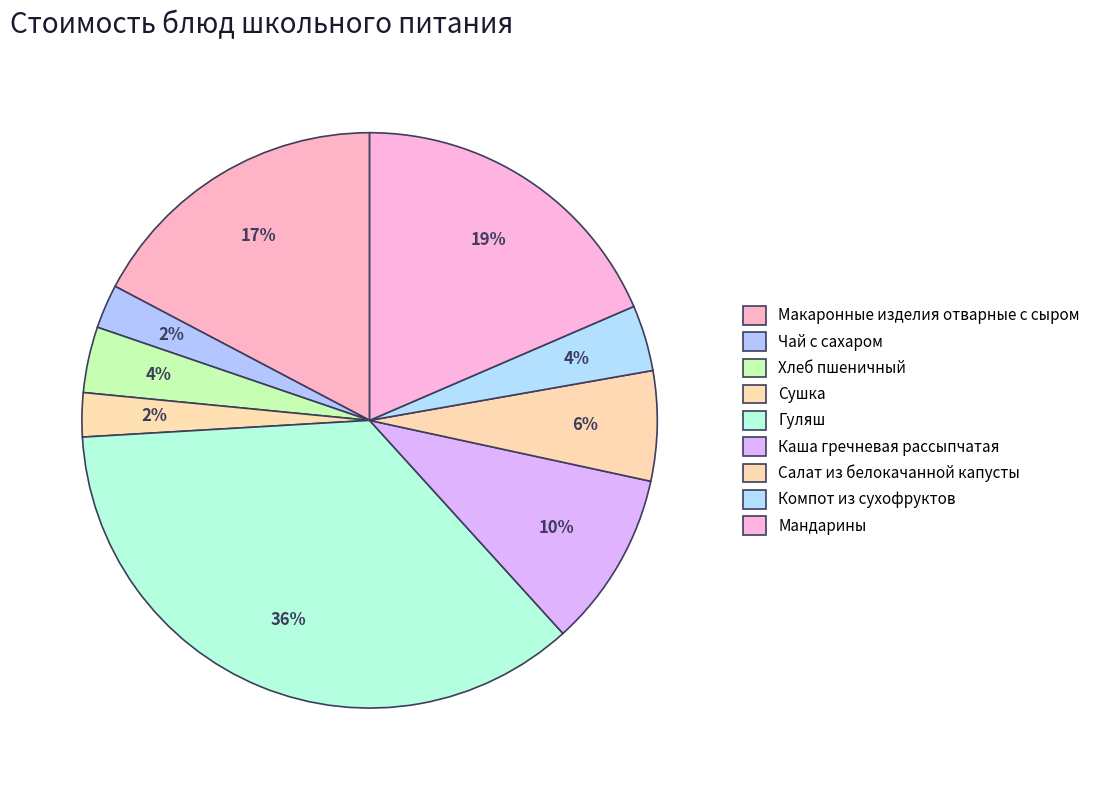

To the nearest percent, what portion does Гуляш represent?

36%